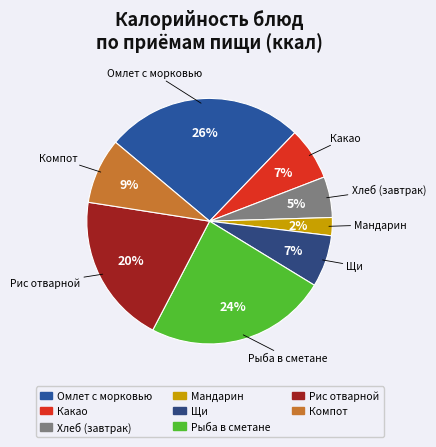

Which has a higher value, Какао or Рис отварной?

Рис отварной